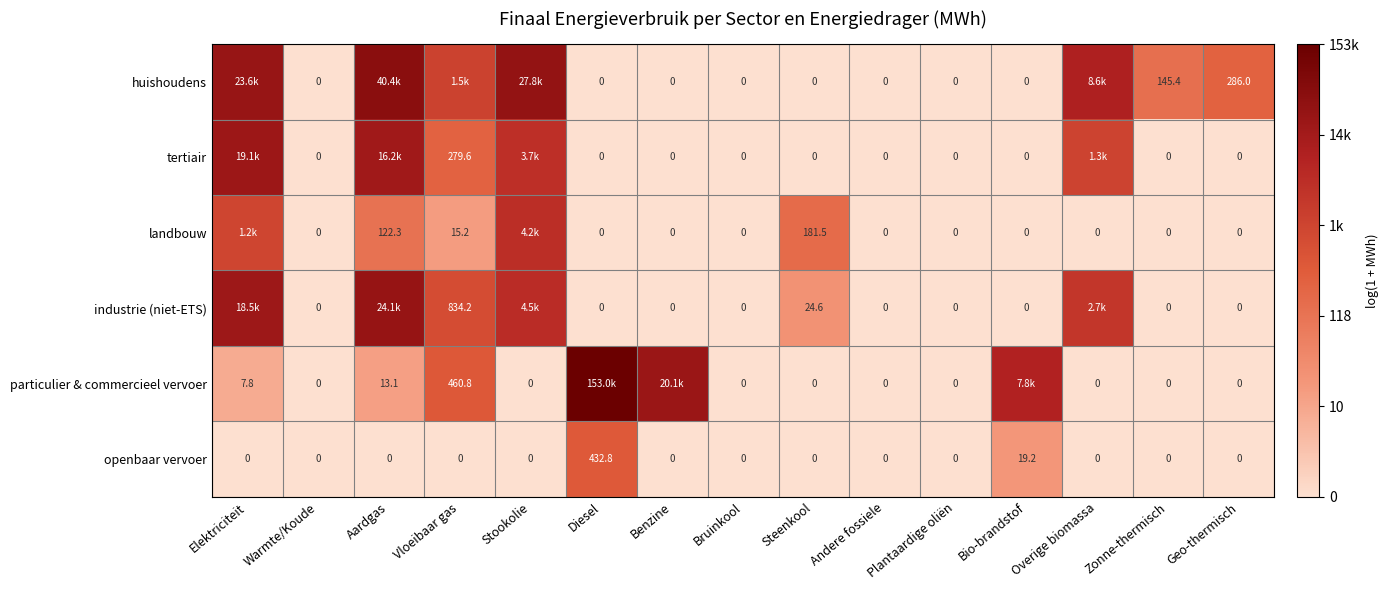

At which label is openbaar vervoer closest to 216?

Bio-brandstof